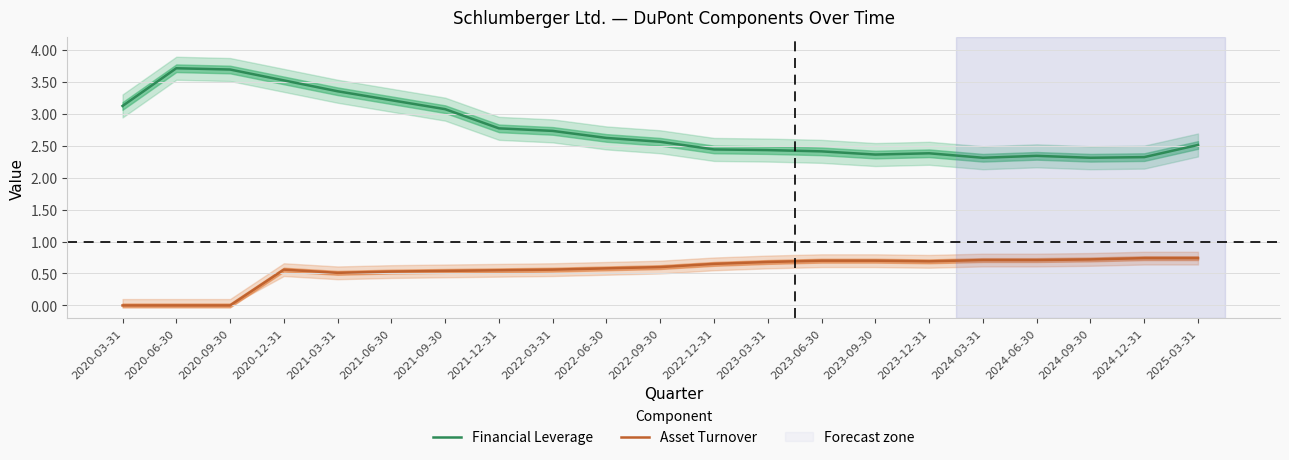

Reading left to right, transcribe all the data shown in this chart.

Financial Leverage: 2020-03-31=3.1	2020-06-30=3.7	2020-09-30=3.7	2020-12-31=3.5	2021-03-31=3.4	2021-06-30=3.2	2021-09-30=3.1	2021-12-31=2.8	2022-03-31=2.7	2022-06-30=2.6	2022-09-30=2.6	2022-12-31=2.4	2023-03-31=2.4	2023-06-30=2.4	2023-09-30=2.4	2023-12-31=2.4	2024-03-31=2.3	2024-06-30=2.3	2024-09-30=2.3	2024-12-31=2.3	2025-03-31=2.5
Asset Turnover: 2020-03-31=0.0	2020-06-30=0.0	2020-09-30=0.0	2020-12-31=0.6	2021-03-31=0.5	2021-06-30=0.5	2021-09-30=0.5	2021-12-31=0.6	2022-03-31=0.6	2022-06-30=0.6	2022-09-30=0.6	2022-12-31=0.7	2023-03-31=0.7	2023-06-30=0.7	2023-09-30=0.7	2023-12-31=0.7	2024-03-31=0.7	2024-06-30=0.7	2024-09-30=0.7	2024-12-31=0.7	2025-03-31=0.7